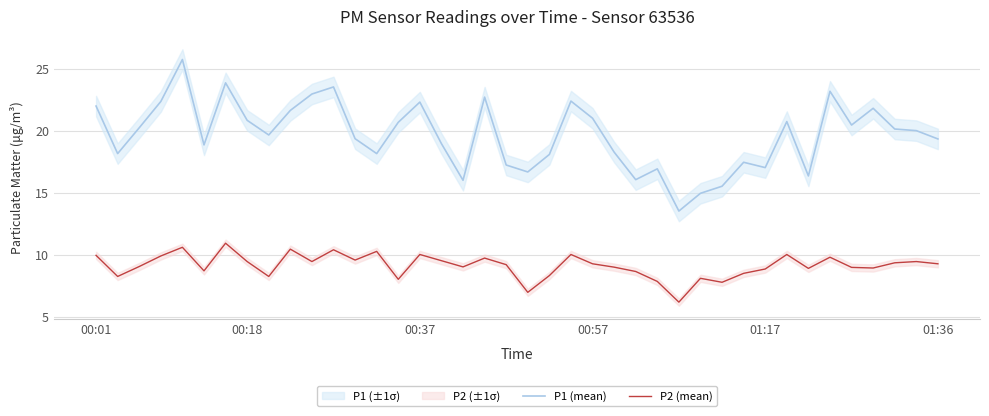

The P2 (mean) series shows 12.3 at 00:18. True or false?

False